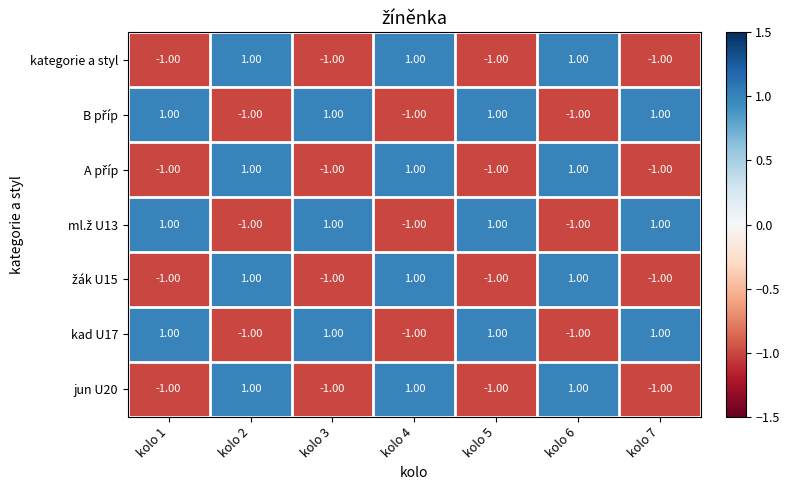

At how many categories does at least one series exceed 0?

7